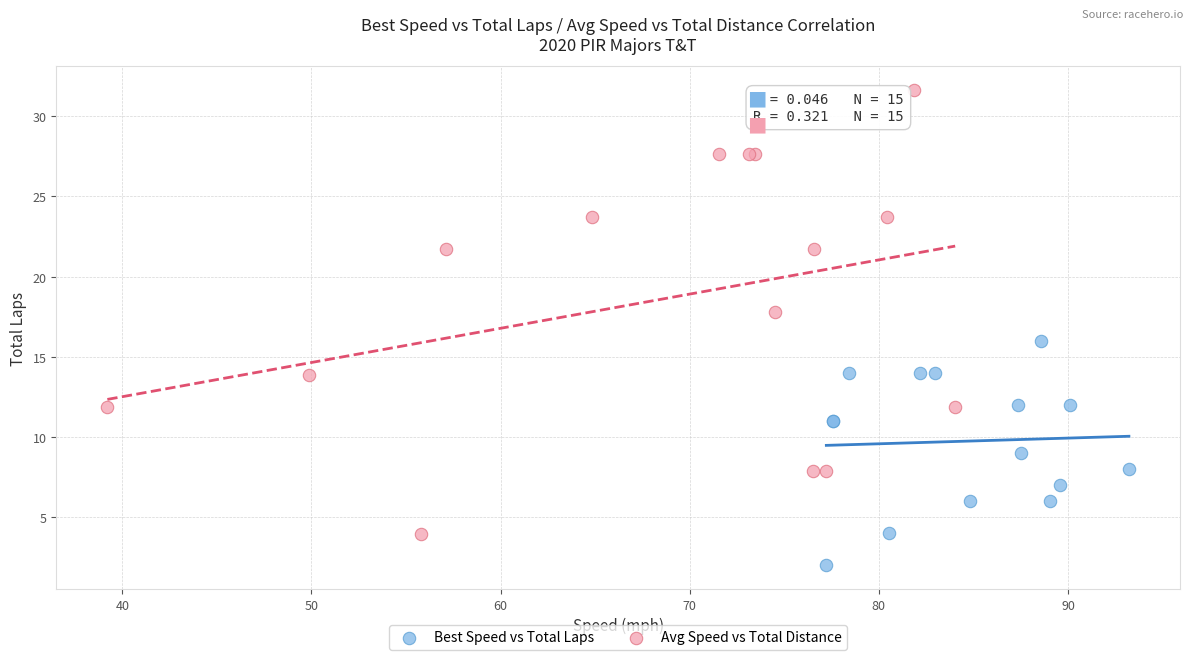

What are all the series names shown in the legend?

Best Speed vs Total Laps, Avg Speed vs Total Distance